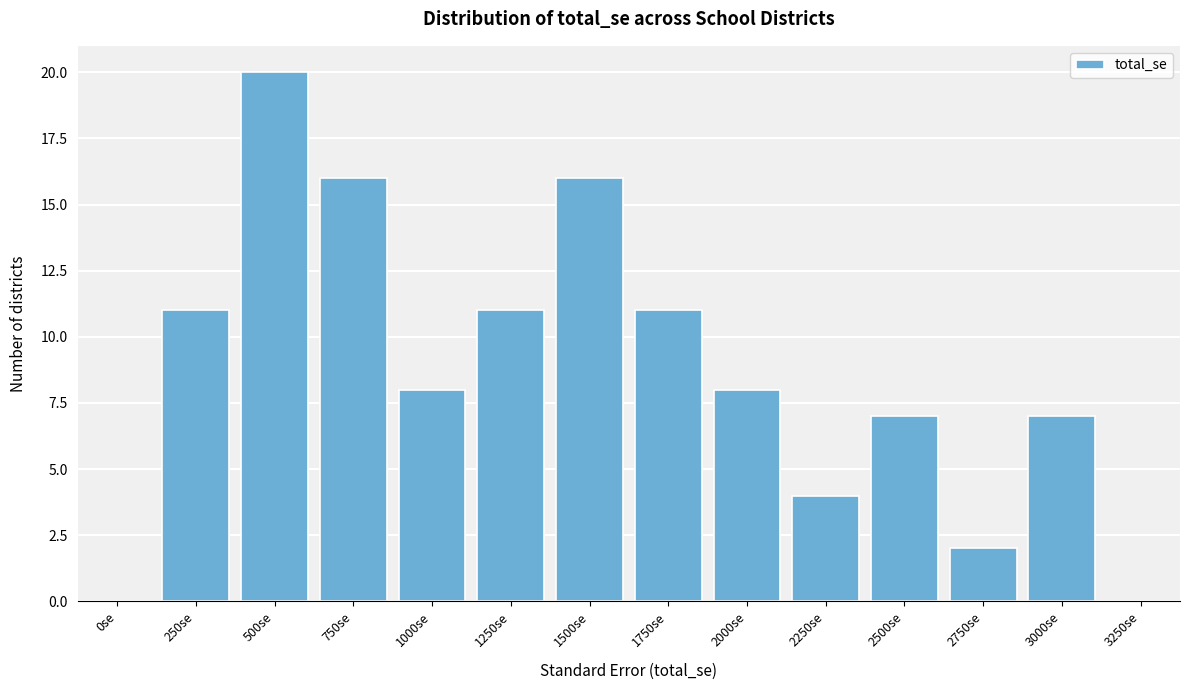

Reading left to right, extract all data points from this chart.

0se=0	250se=11	500se=20	750se=16	1000se=8	1250se=11	1500se=16	1750se=11	2000se=8	2250se=4	2500se=7	2750se=2	3000se=7	3250se=0